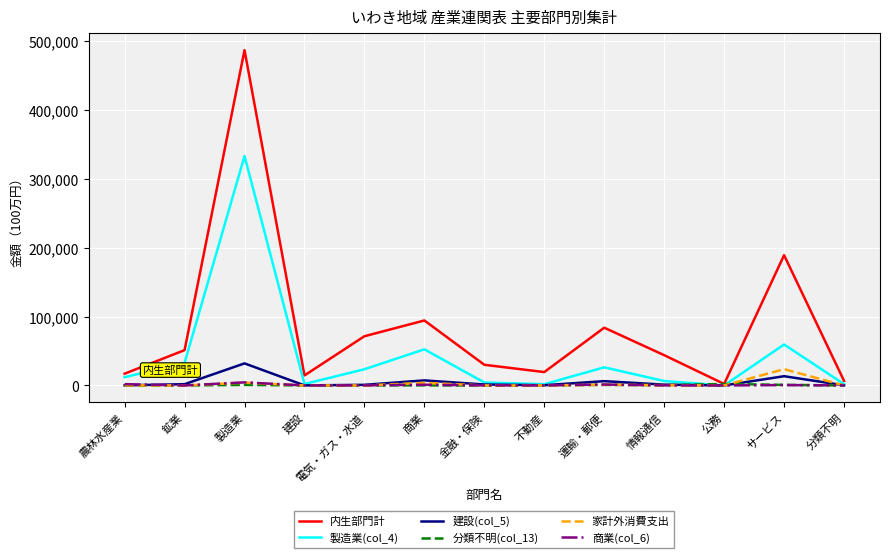

What is the greatest value displayed?

486737